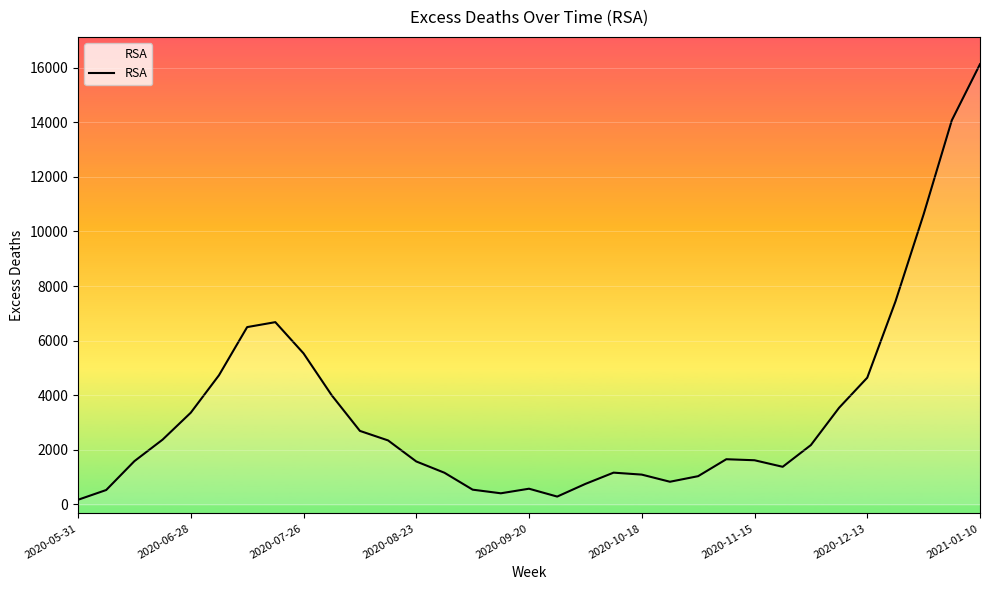

What is the difference between the maximum and minimum values?

15953.8